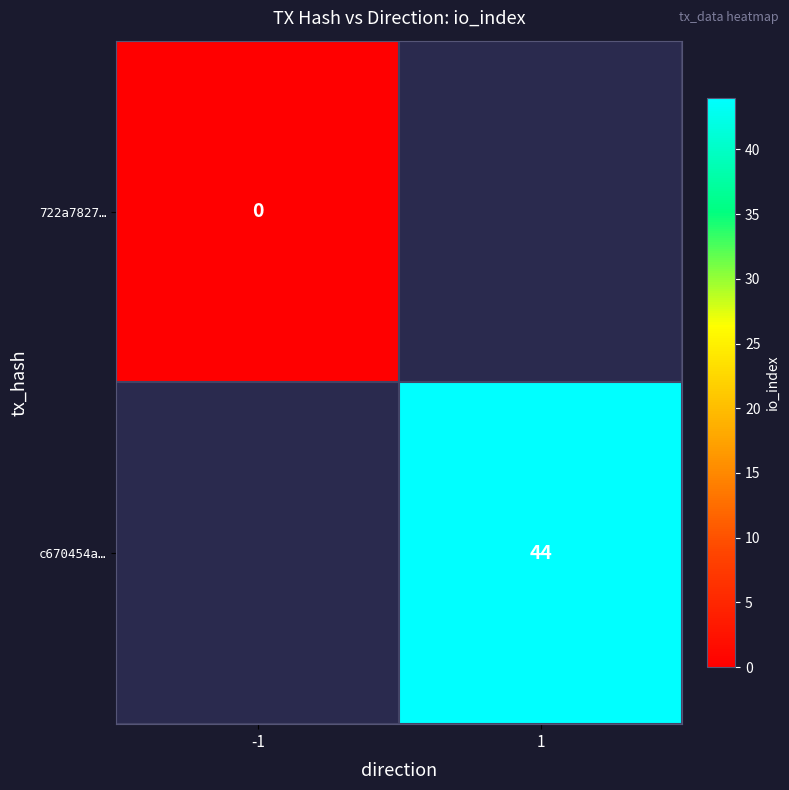

The c670454a… series shows 44 at 1. True or false?

True